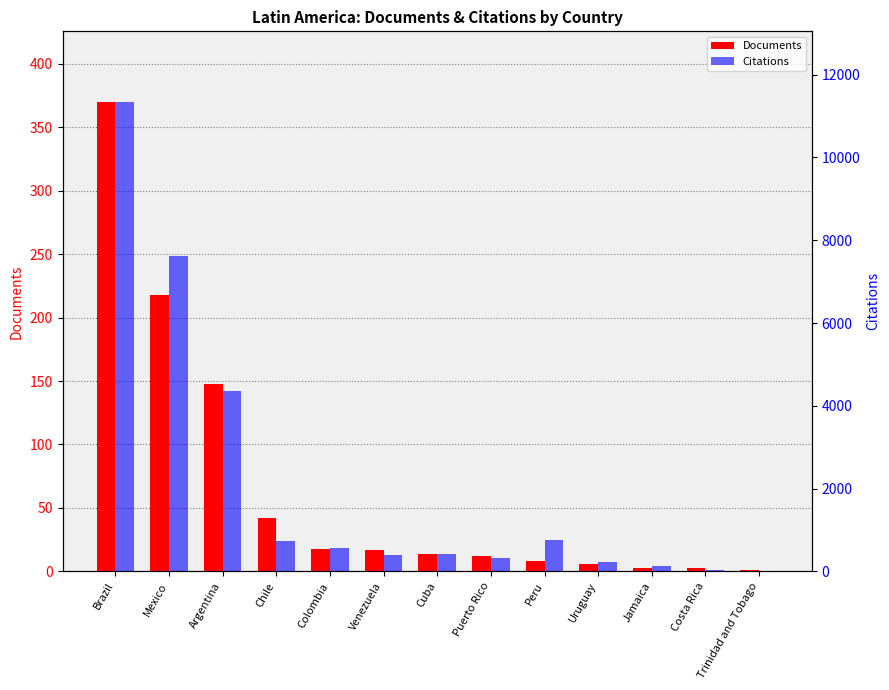

At which label is Documents closest to 185?

Mexico